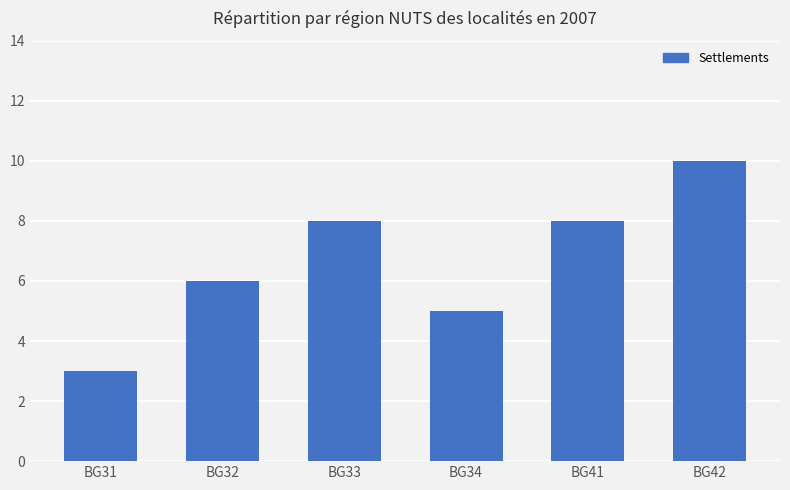

How many bars are there in total?

6